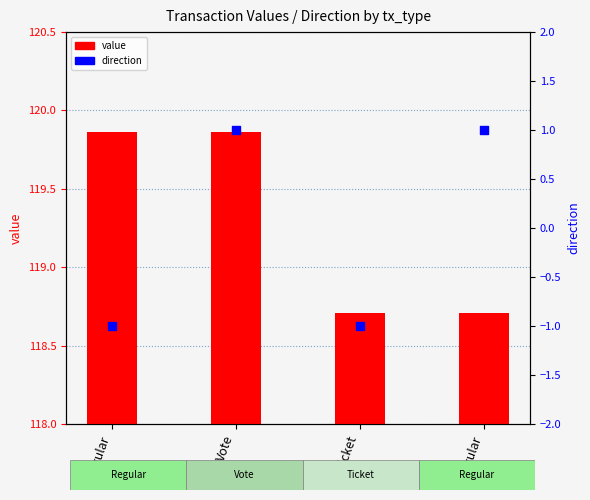

Which series contains the highest Y value?

value